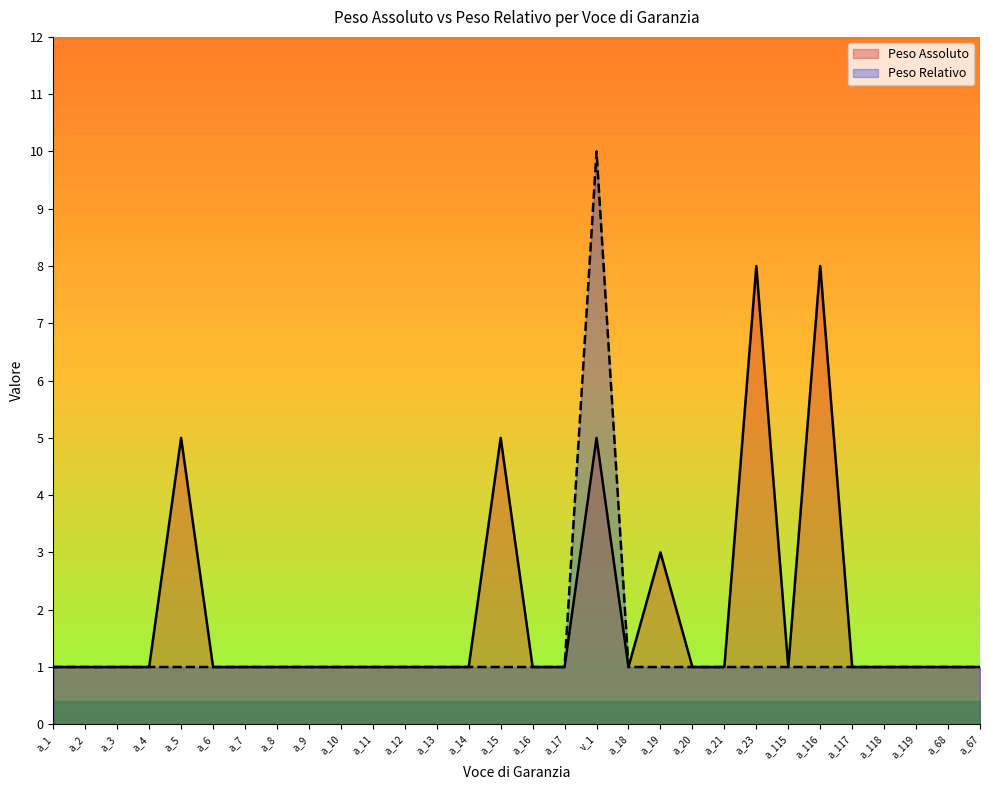

What is the average value of the Peso Relativo series?

1